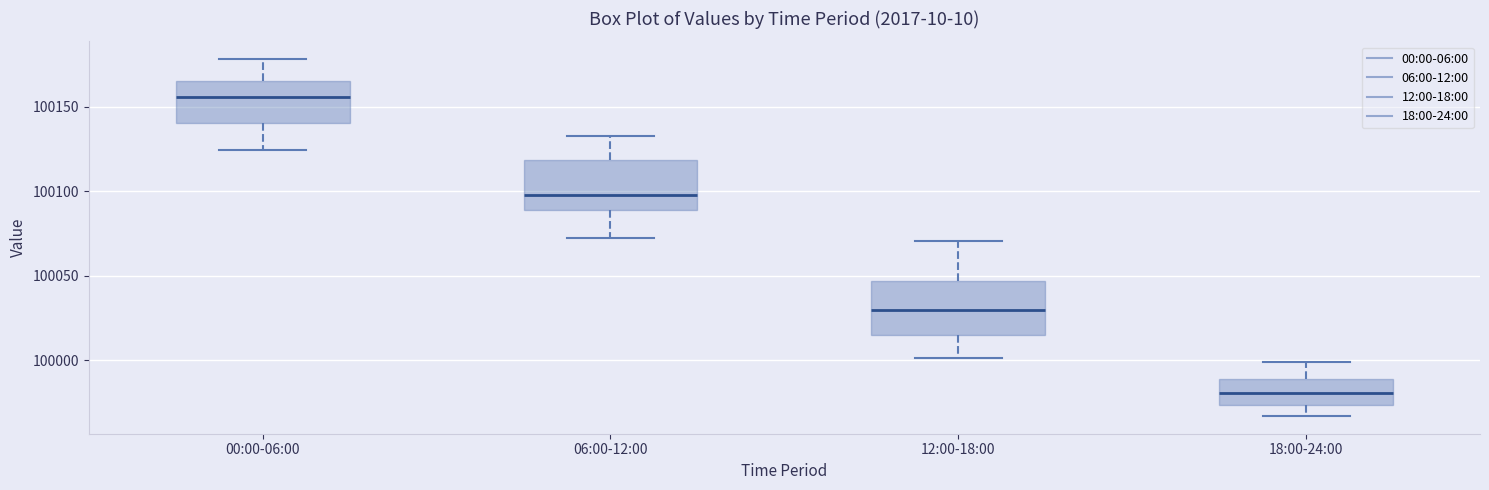

Reading left to right, transcribe this box plot: for each box, give where its median line is, the range the box spans, and where its two whiskers end, as read against the y-axis. The values are not printed on the chart, so give them approximately, as read against the axis.

00:00-06:00: median 100155, box 100140 to 100165, whiskers 100125 to 100180
06:00-12:00: median 100100, box 100090 to 100120, whiskers 100070 to 100135
12:00-18:00: median 100030, box 100015 to 100045, whiskers 100000 to 100070
18:00-24:00: median 99980, box 99975 to 99990, whiskers 99965 to 100000